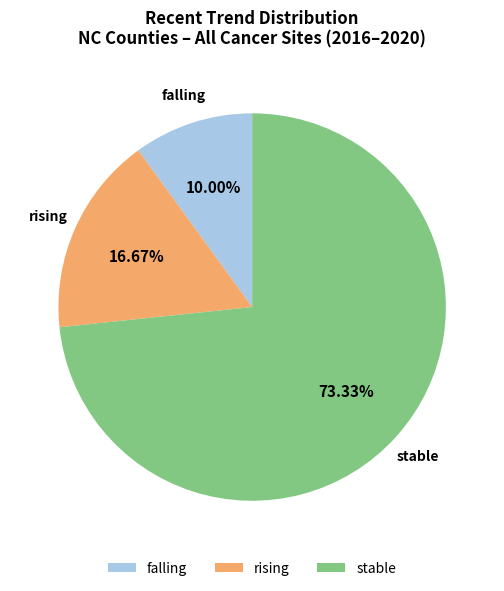

What is the largest slice in the pie chart?

stable